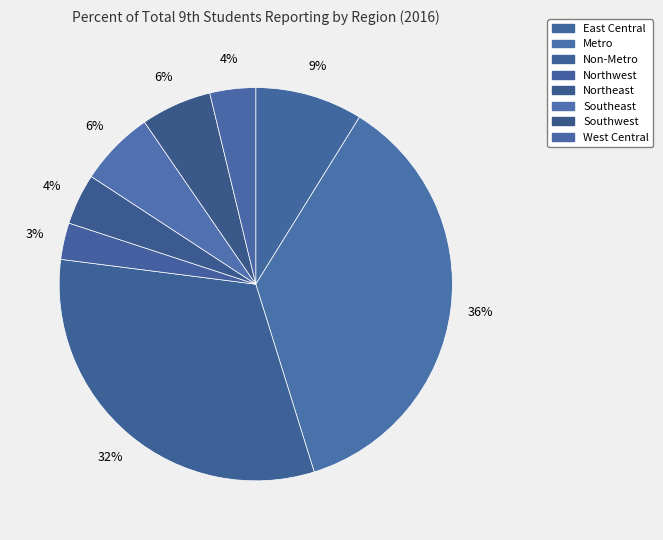

Which category has the biggest portion of the pie?

Metro